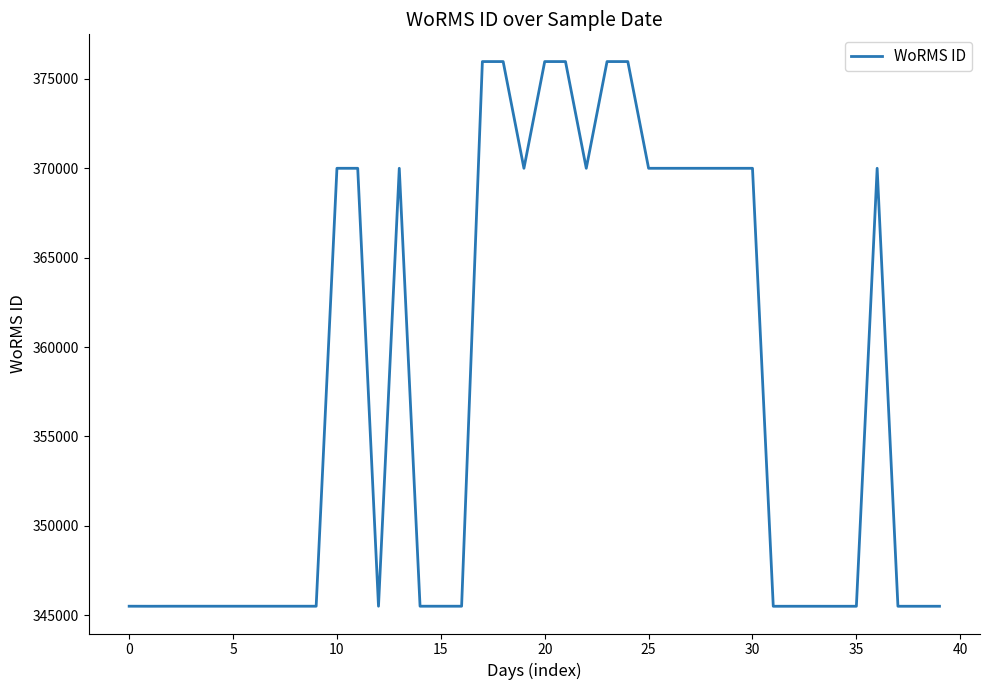

What is the smallest value displayed?

345501